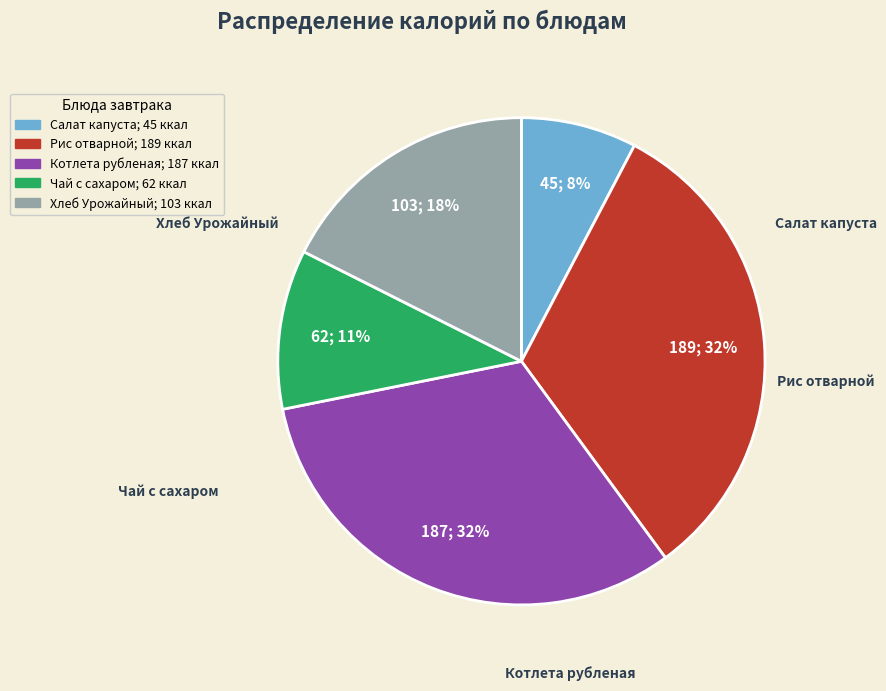

To the nearest percent, what is the average slice percentage?

20%